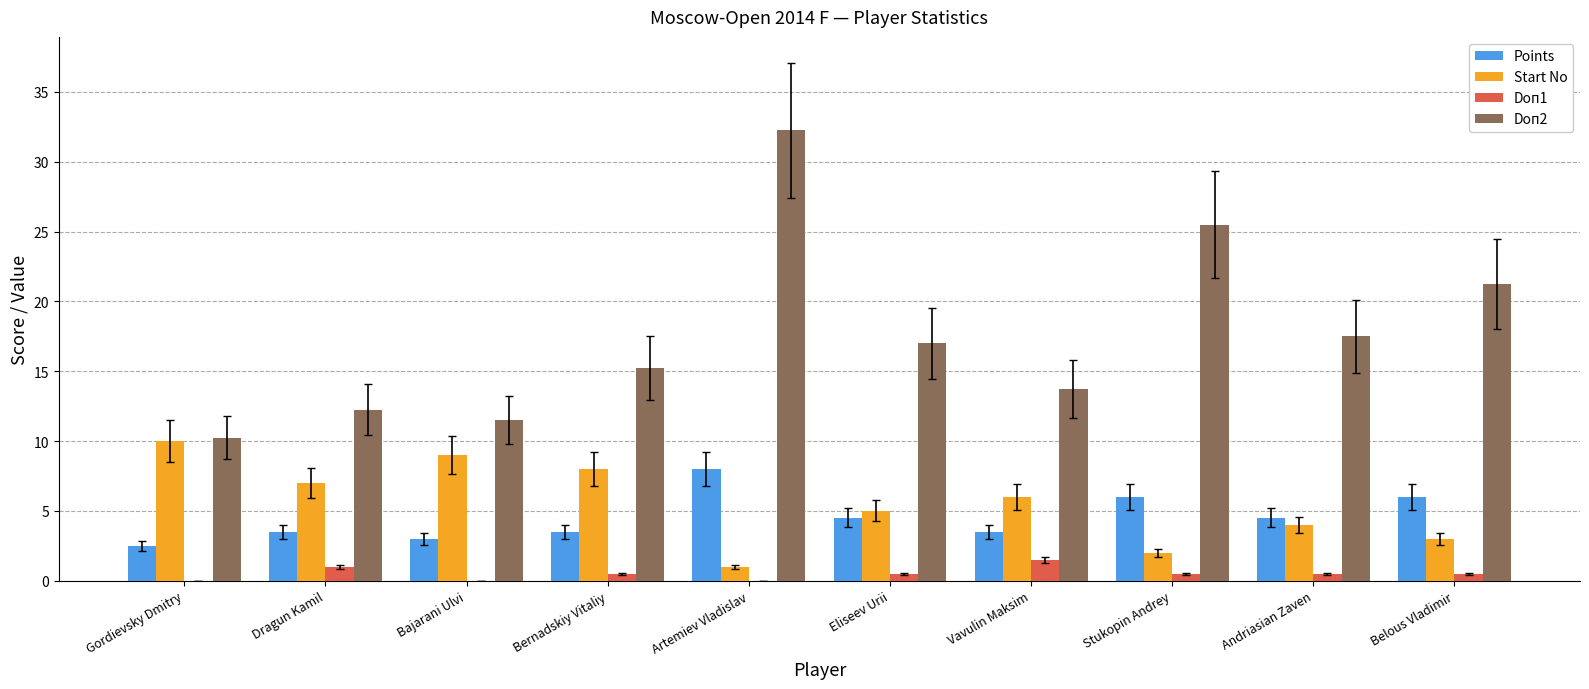

The value of Doп1 at Gordievsky Dmitry is 0.0. True or false?

True